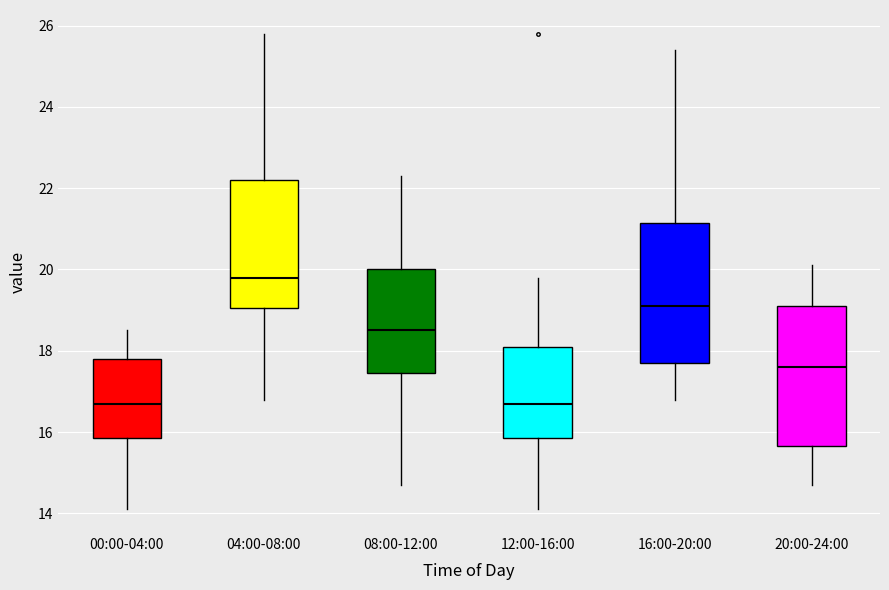

Where is the lower edge of the box for 08:00-12:00 on the y-axis? The values are not printed on the chart, so give them approximately, as read against the axis.

17.4